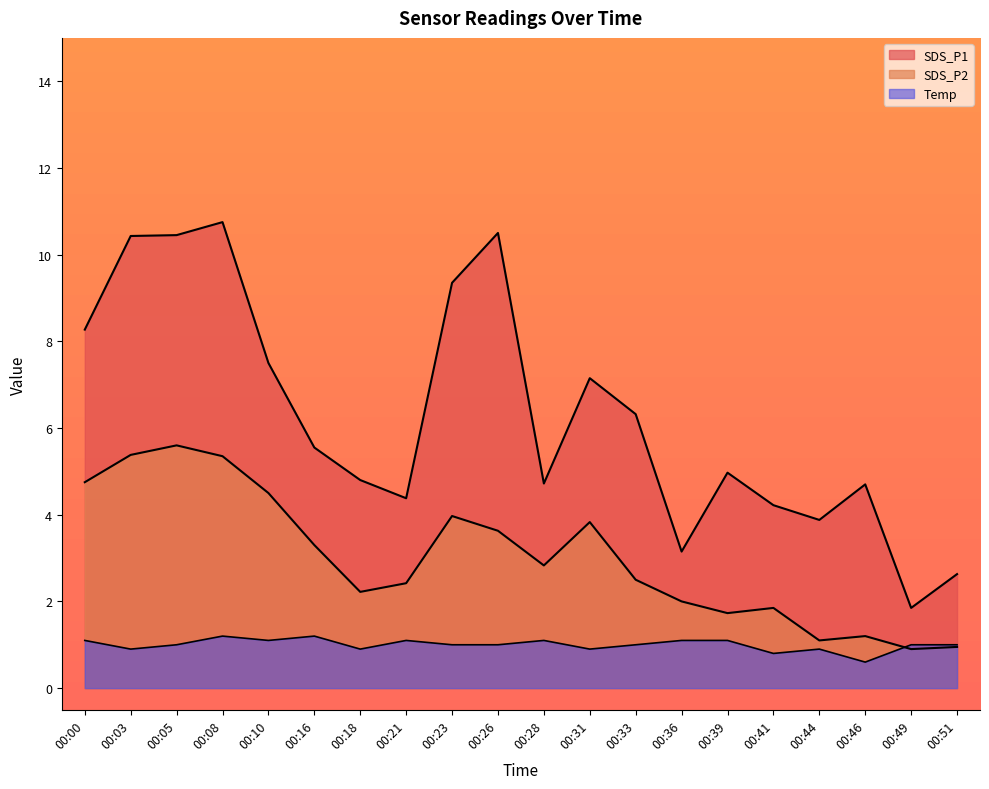

Which series has the largest range (max minus min)?

SDS_P1